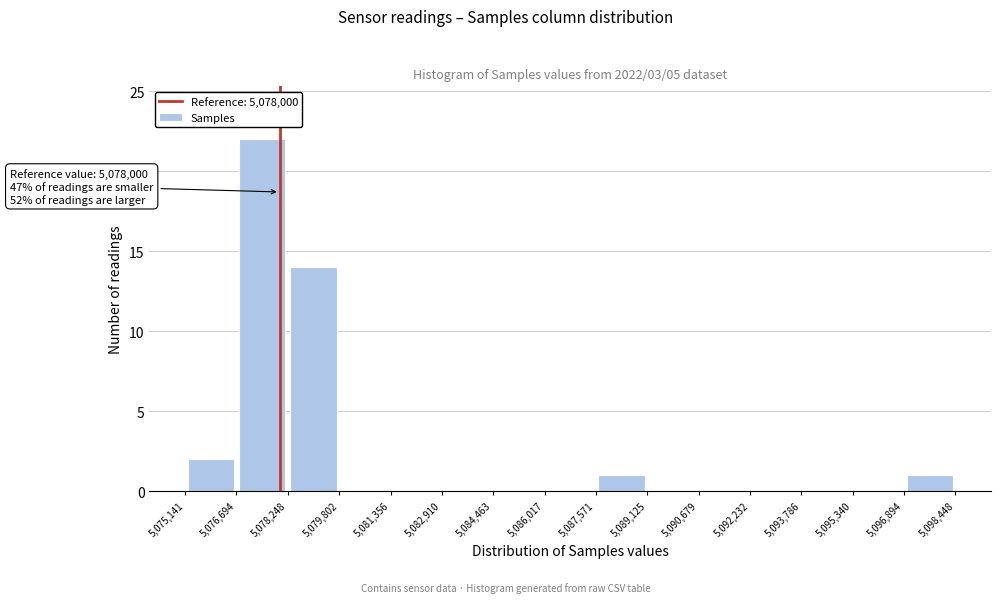

Over which range of the x-axis is the bar tallest?

5,076,694 to 5,078,248